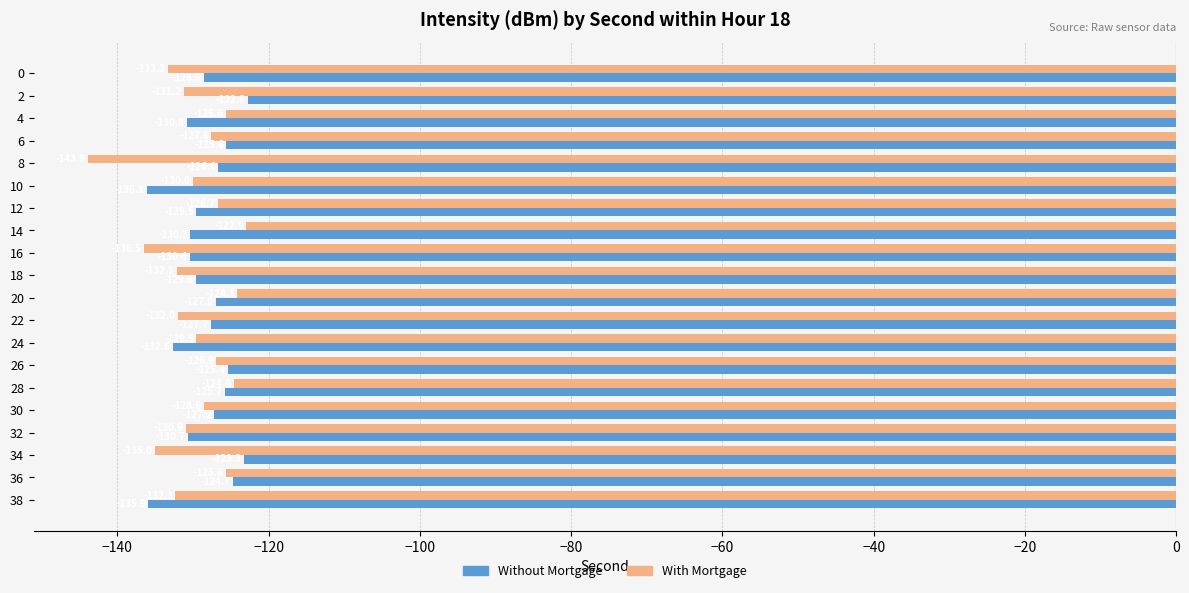

The With Mortgage series shows -203.9 at 22. True or false?

False